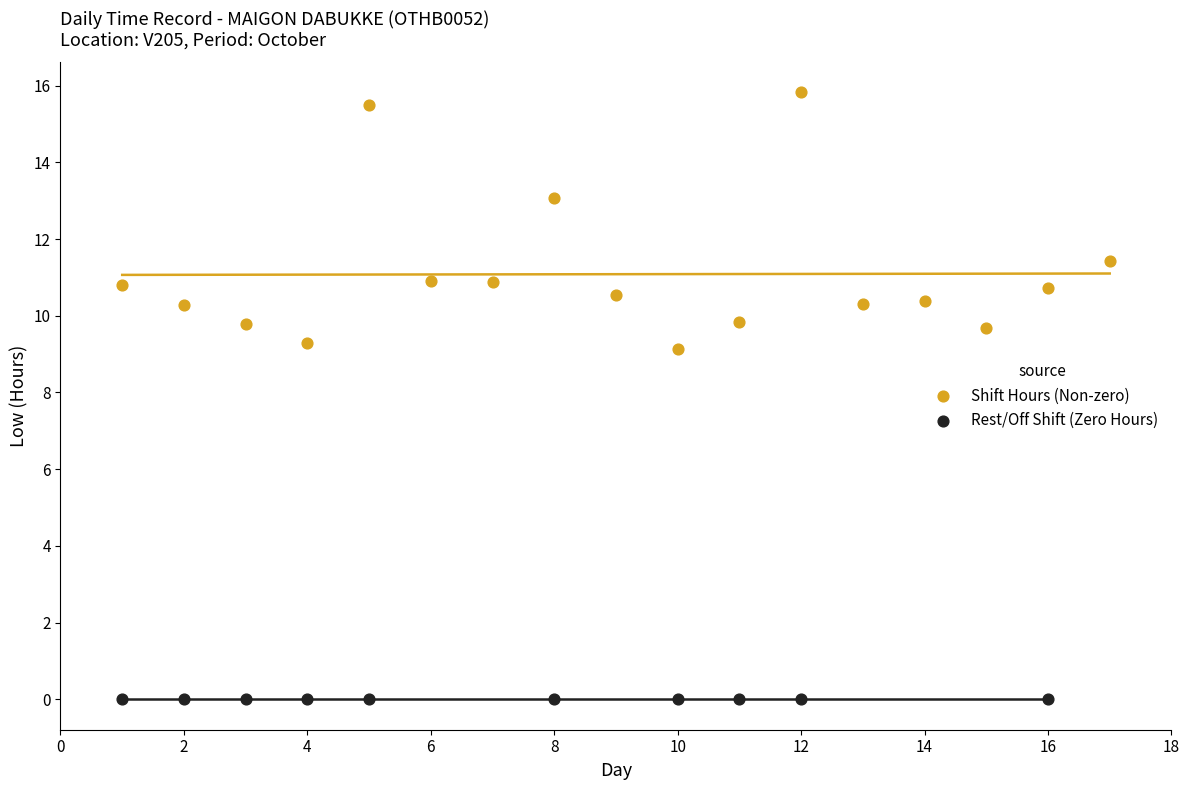

Which series contains the highest Y value?

Shift Hours (Non-zero)